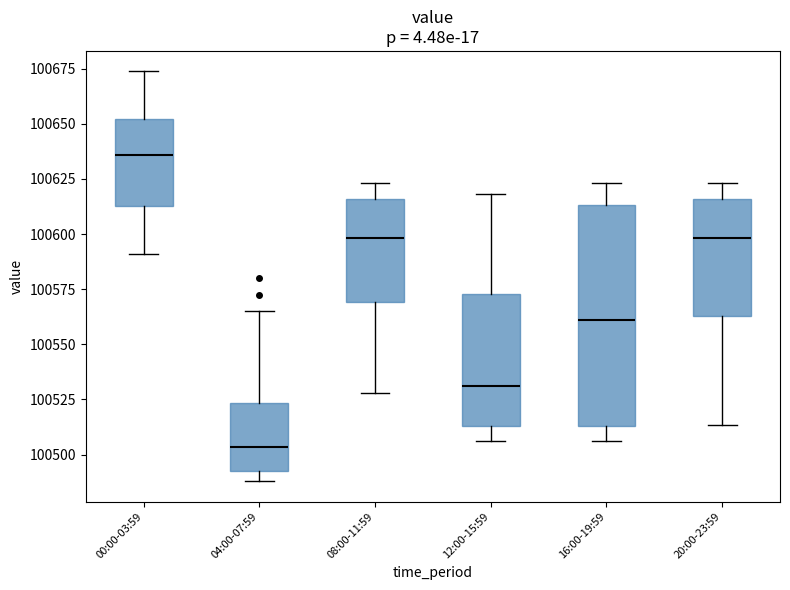

Where does the upper whisker of the box for 04:00-07:59 end on the y-axis? The values are not printed on the chart, so give them approximately, as read against the axis.

100565